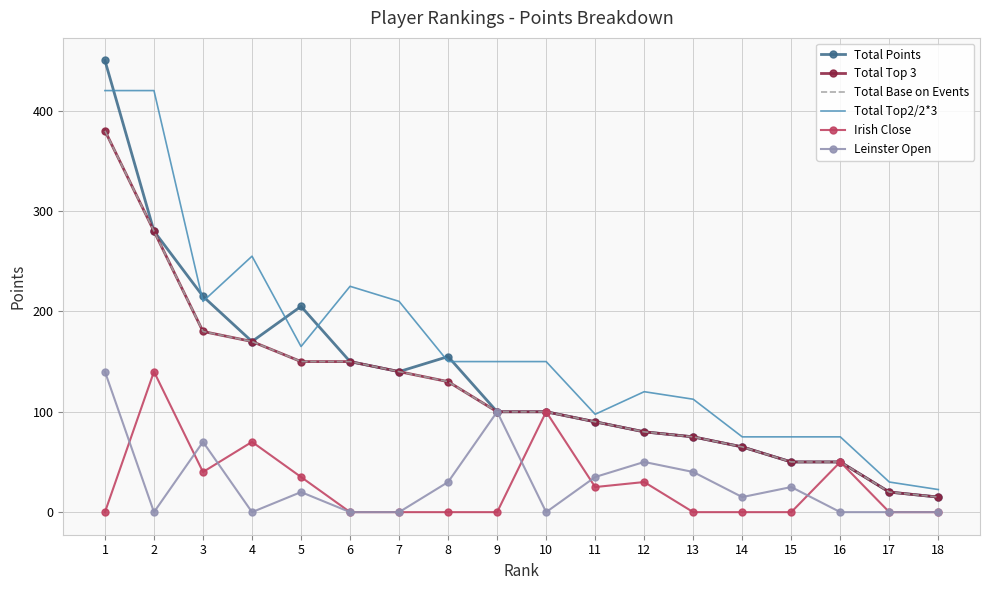

Where does the Total Base on Events series first go above 100?

1